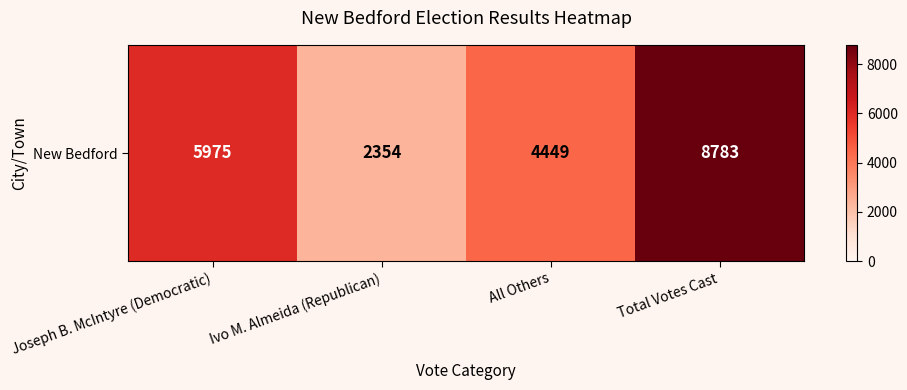

How many values are between 4449 and 8783?

3